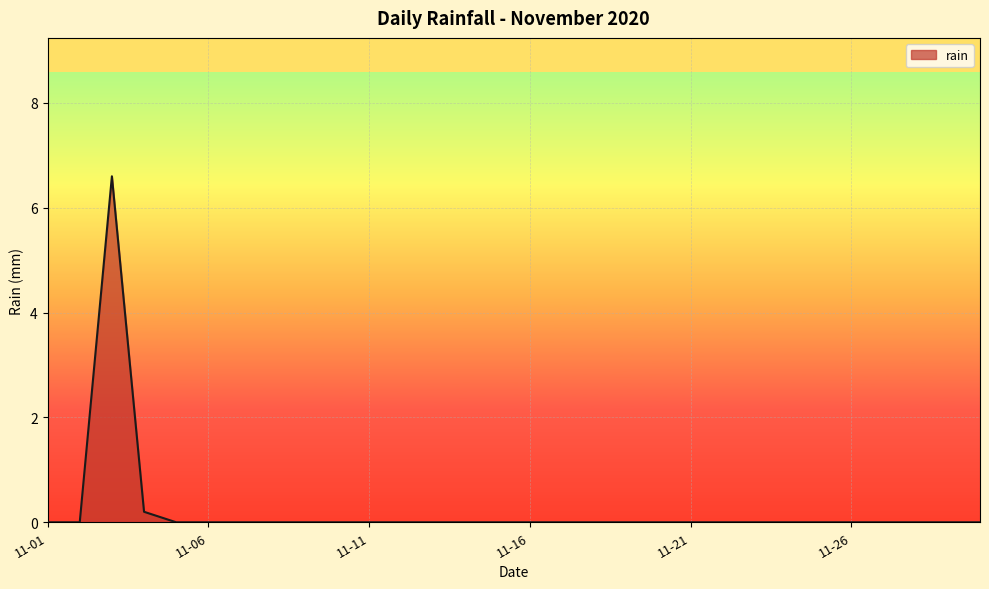

What is the greatest value displayed?

6.6